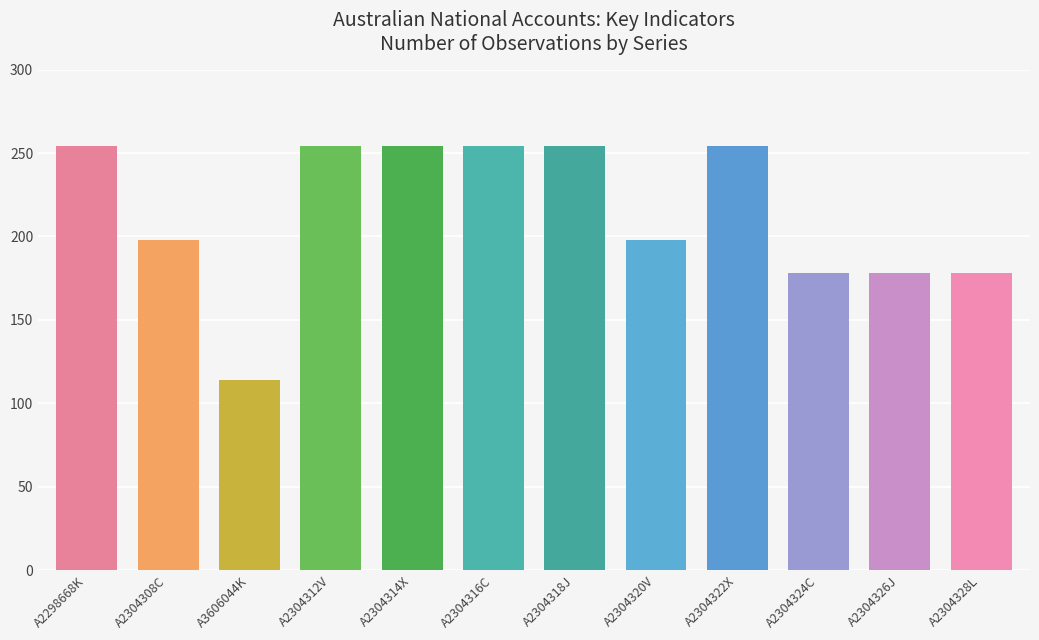

Reading left to right, list all the values displayed in this chart.

254	198	114	254	254	254	254	198	254	178	178	178